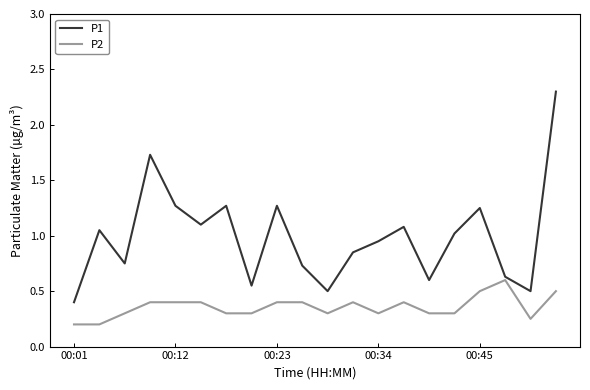

What is the greatest value displayed?

2.3